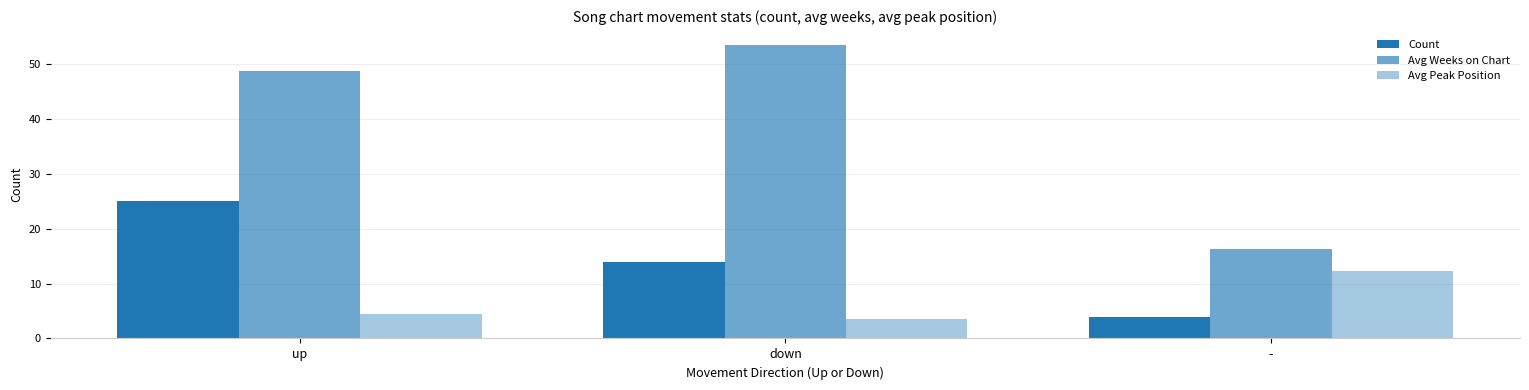

Where is Avg Weeks on Chart nearest to the value 34?

up